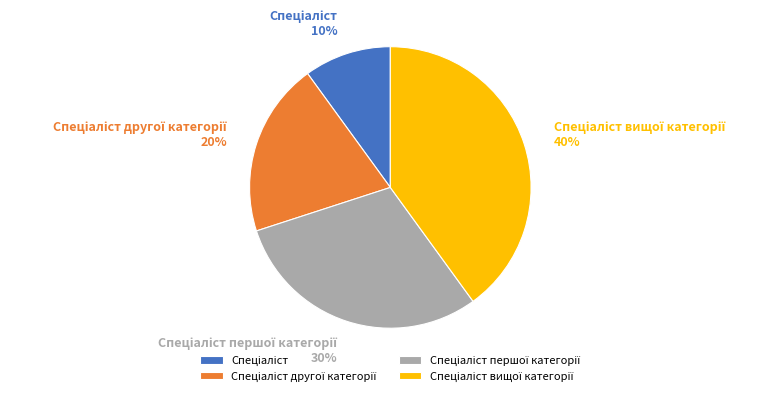

How many segments does this pie chart have?

4